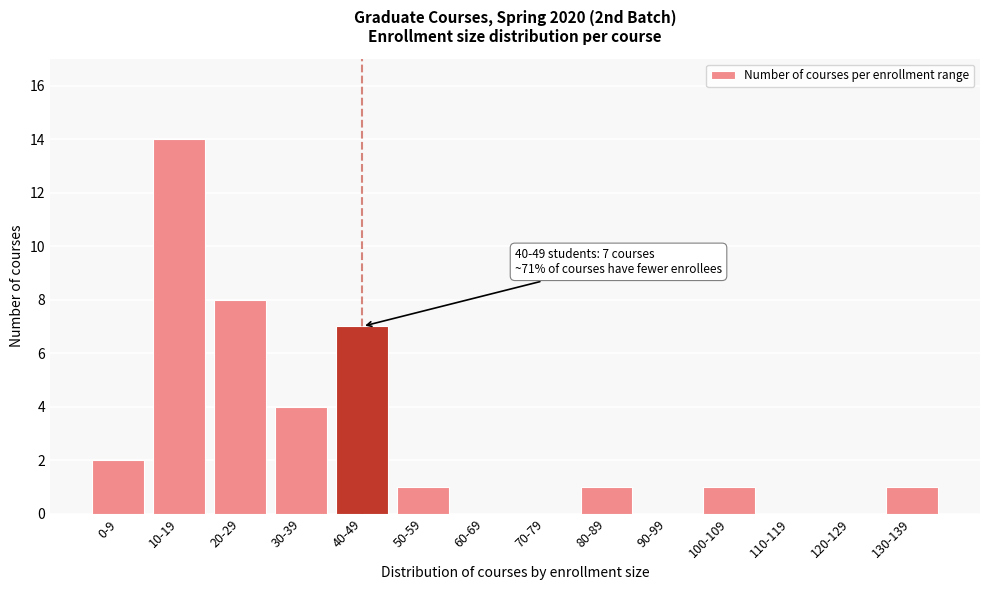

Reading left to right, list all the values displayed in this chart.

0-9=2	10-19=14	20-29=8	30-39=4	40-49=7	50-59=1	60-69=0	70-79=0	80-89=1	90-99=0	100-109=1	110-119=0	120-129=0	130-139=1